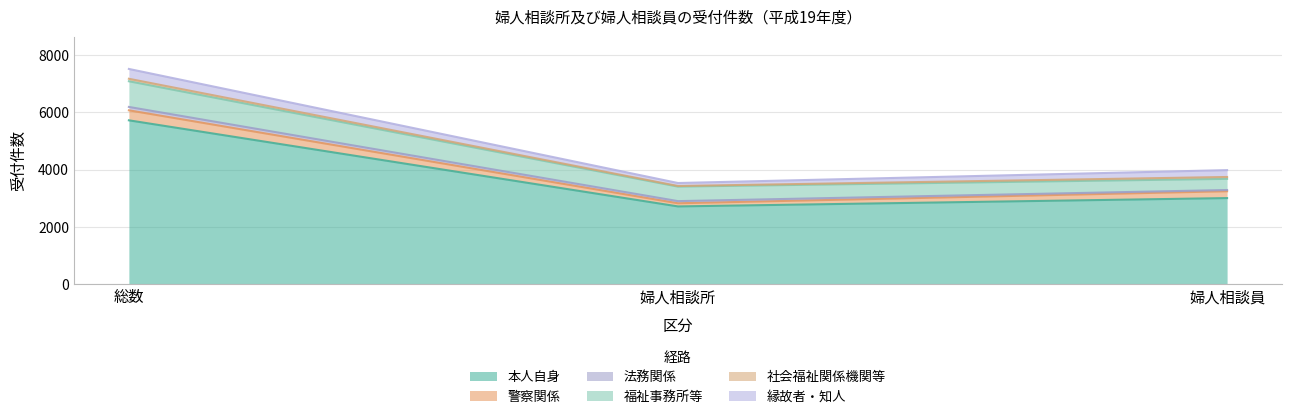

Where does the 法務関係 series first go above 75?

総数